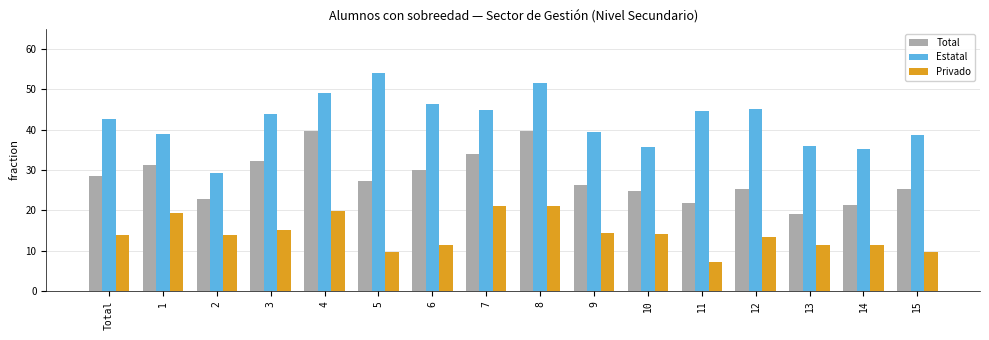

The Privado series shows 33.0 at 7. True or false?

False